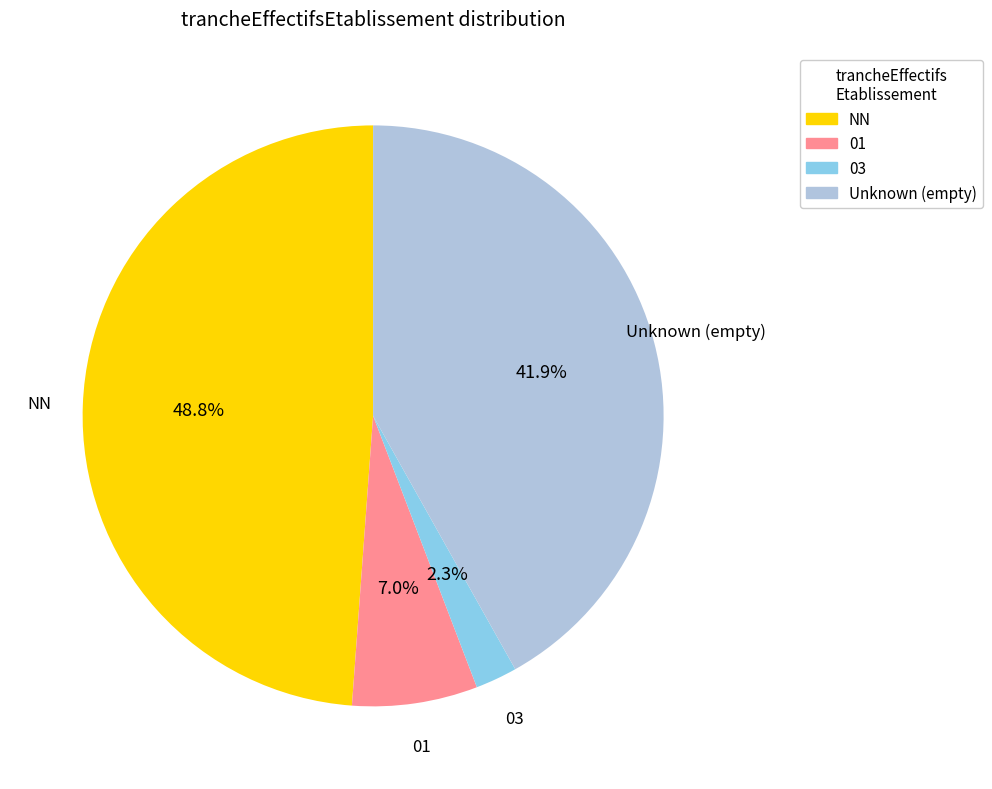

Which has a higher value, 01 or NN?

NN